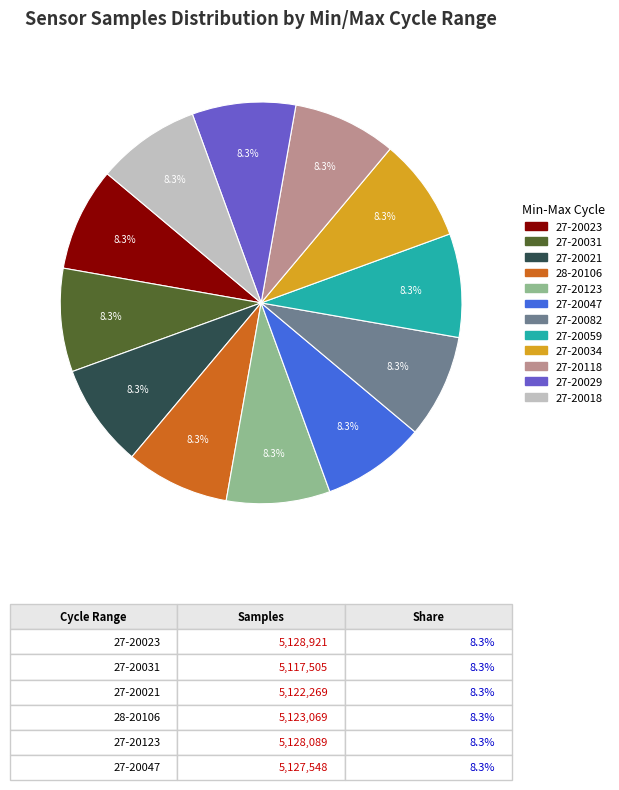

Approximately how many times larger is the value at 27-20082 compared to 27-20031?

1.0